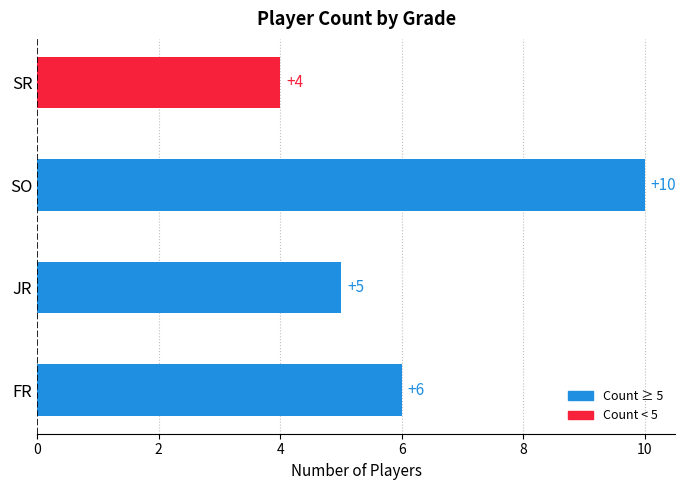

What is the ratio of the value at SR to the value at FR?

0.7